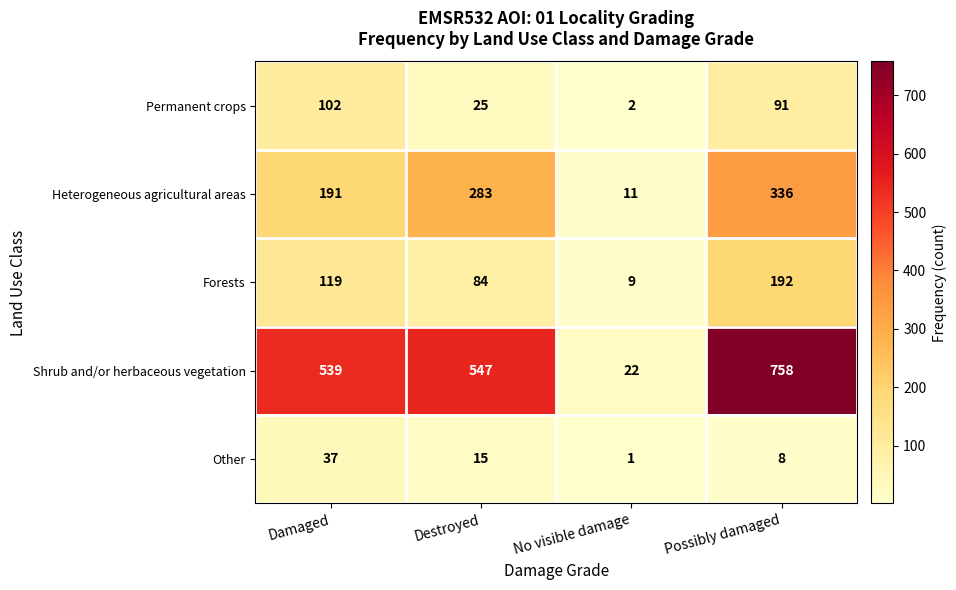

Where is Heterogeneous agricultural areas nearest to the value 173?

Damaged